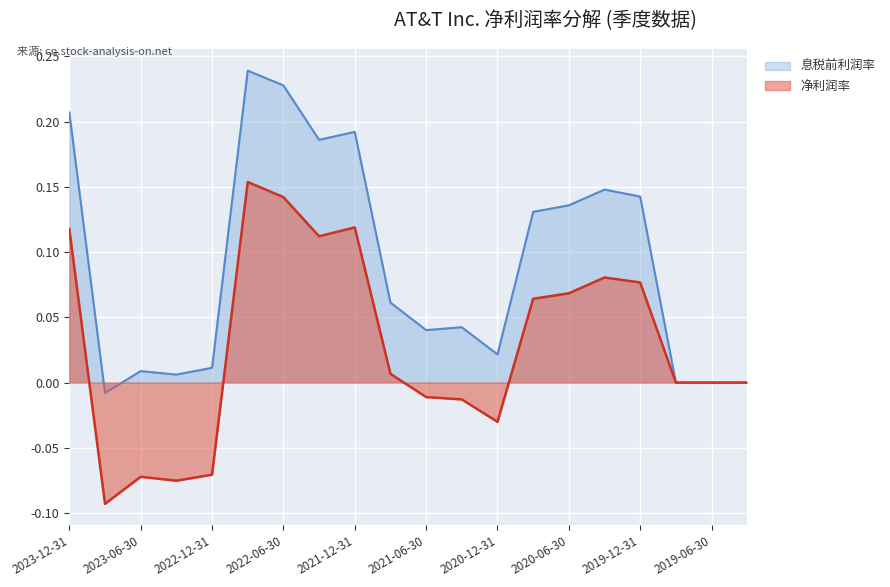

What are all the series names shown in the legend?

息税前利润率, 净利润率